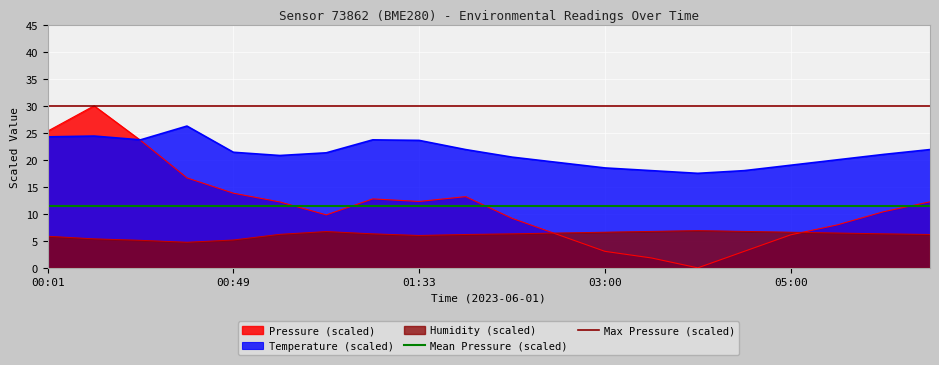

The value of Temperature (scaled) at 00:49 is 21.4. True or false?

True